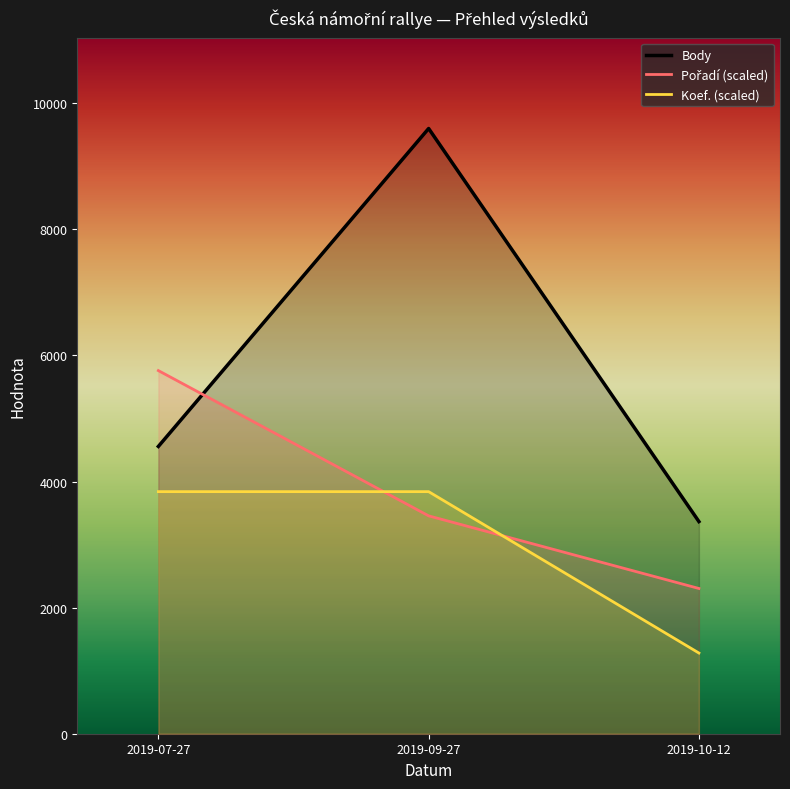

How many values in the Body series exceed 4557?

1